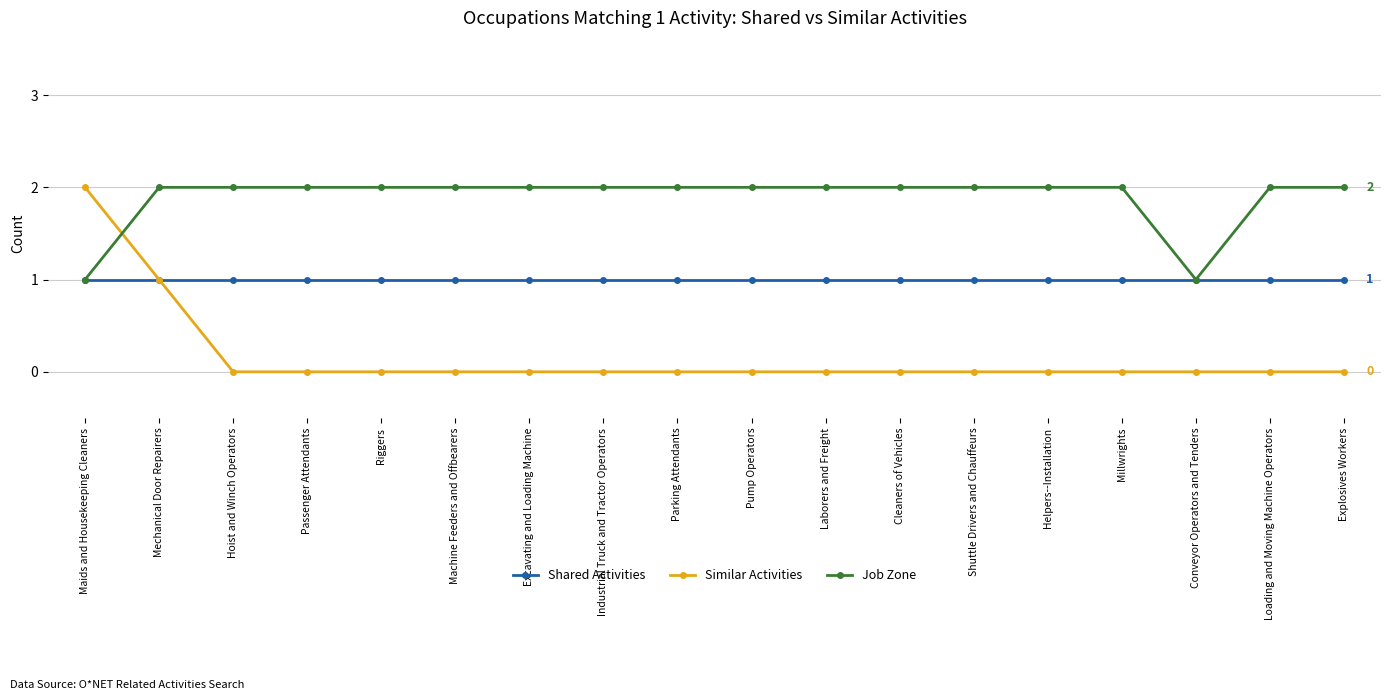

How many intersections are there between Similar Activities and Job Zone?

1